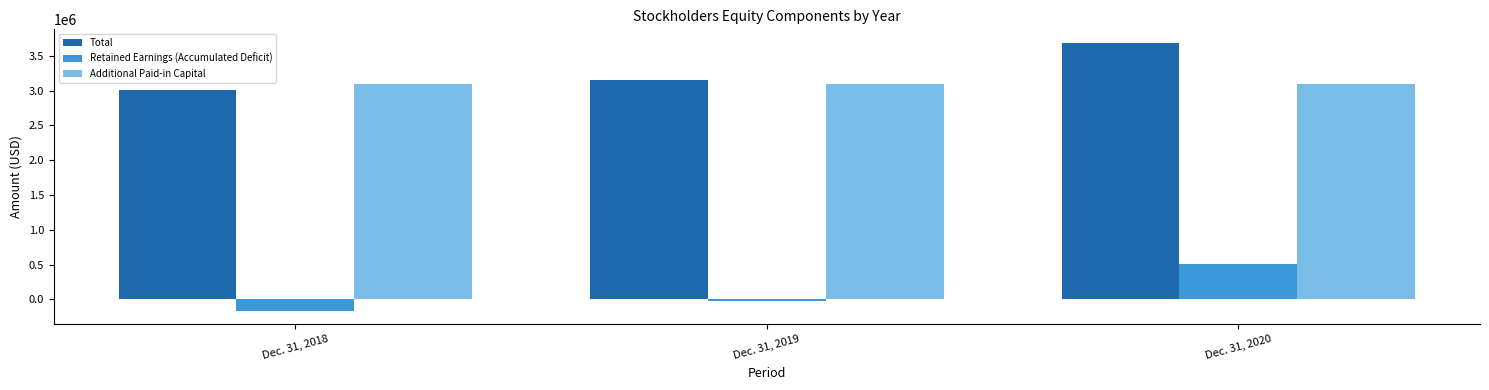

How many positive values does the Retained Earnings (Accumulated Deficit) series have?

1